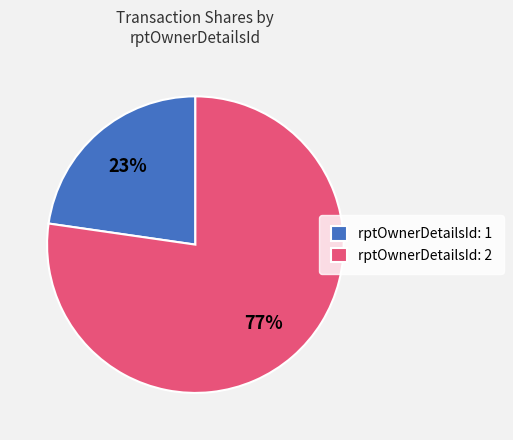

Which has a higher value, rptOwnerDetailsId: 1 or rptOwnerDetailsId: 2?

rptOwnerDetailsId: 2